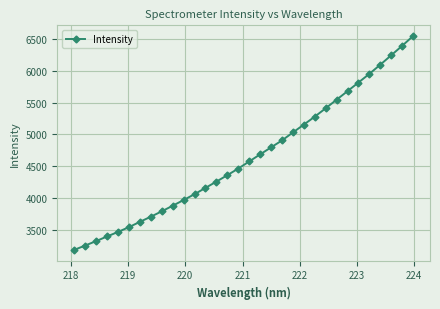

What is the sum of all values?

148566.0